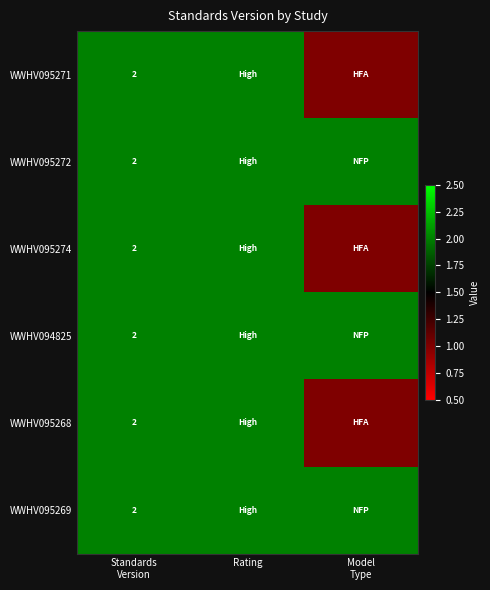

Between Rating and Model
Type, which is larger?

Rating